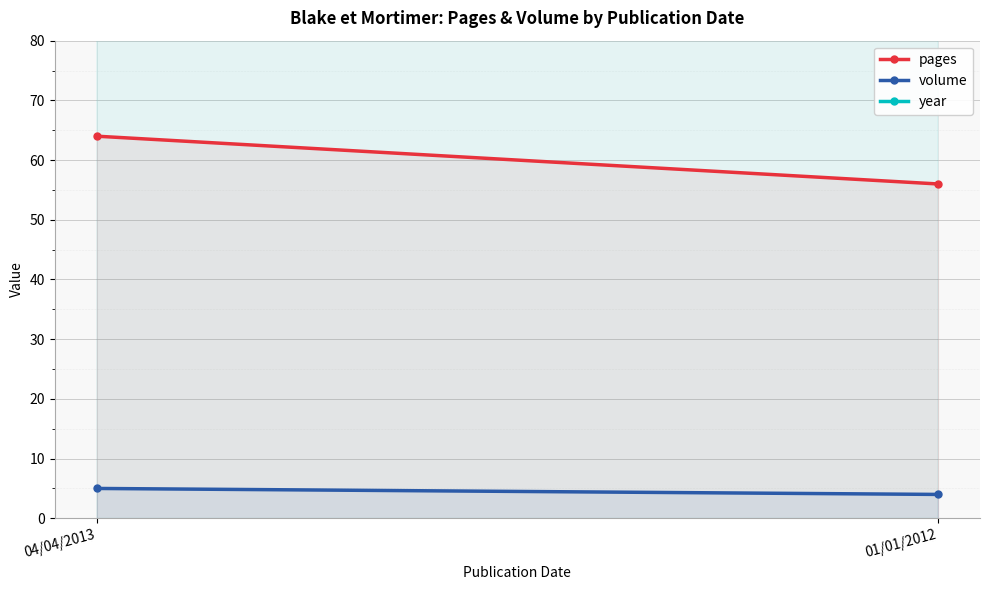

At which category is the sum across all series the highest?

04/04/2013